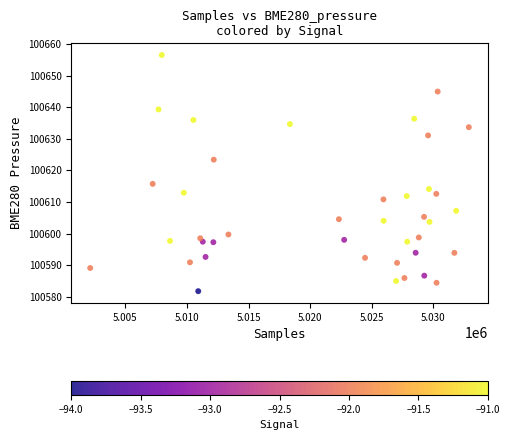

What Y value in the scatter plot is closest to 100619?

100615.7